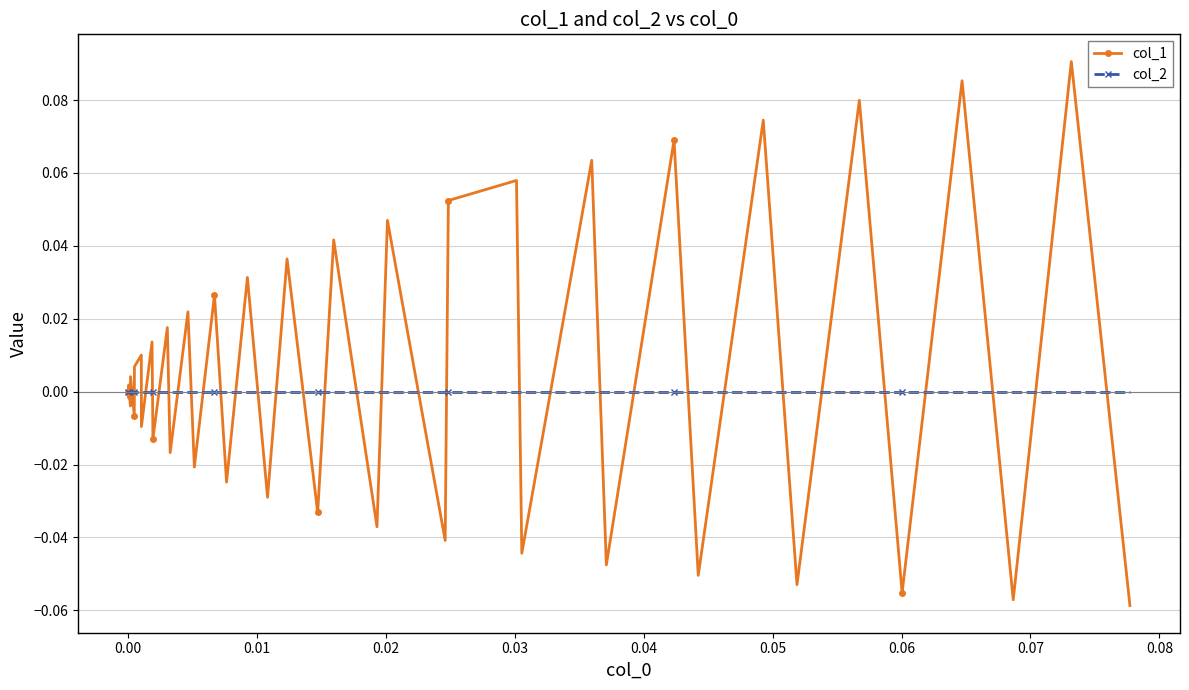

List the series in order of their peak value, highest first.

col_1, col_2